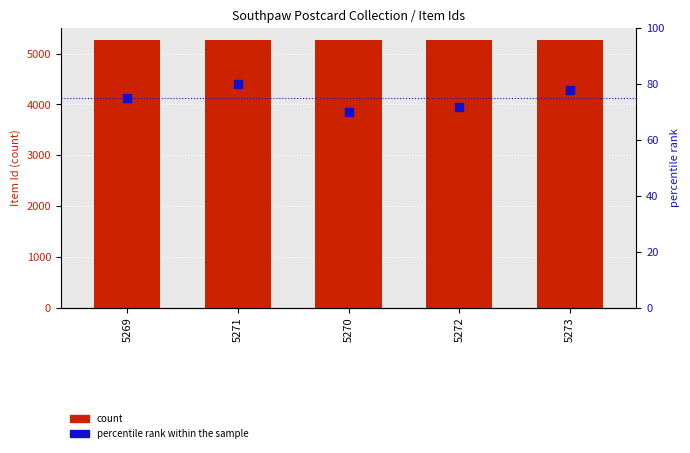

Which series has the largest Y range (max minus min)?

percentile rank within the sample